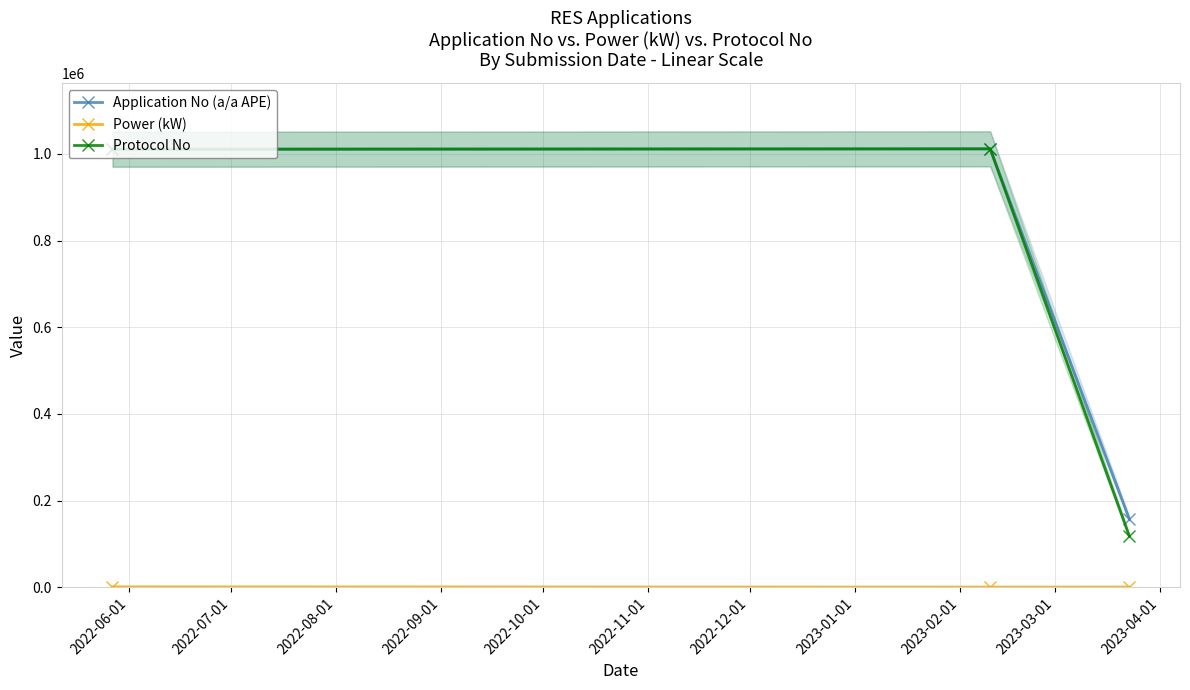

At which label does Protocol No reach its peak?

2022-07-01